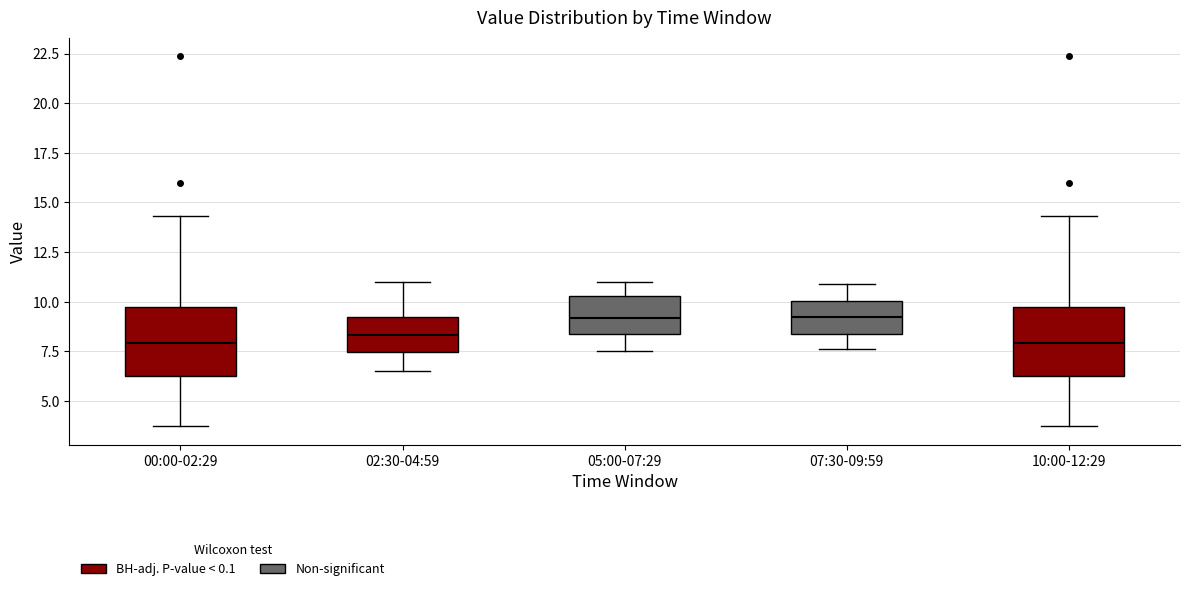

Reading left to right, transcribe this box plot: for each box, give where its median line is, the range the box spans, and where its two whiskers end, as read against the y-axis. The values are not printed on the chart, so give them approximately, as read against the axis.

00:00-02:29: median 8.0, box 6.5 to 10.0, whiskers 3.5 to 14.5
02:30-04:59: median 8.5, box 7.5 to 9.0, whiskers 6.5 to 11.0
05:00-07:29: median 9.0, box 8.5 to 10.5, whiskers 7.5 to 11.0
07:30-09:59: median 9.5, box 8.5 to 10.0, whiskers 7.5 to 11.0
10:00-12:29: median 8.0, box 6.5 to 10.0, whiskers 3.5 to 14.5